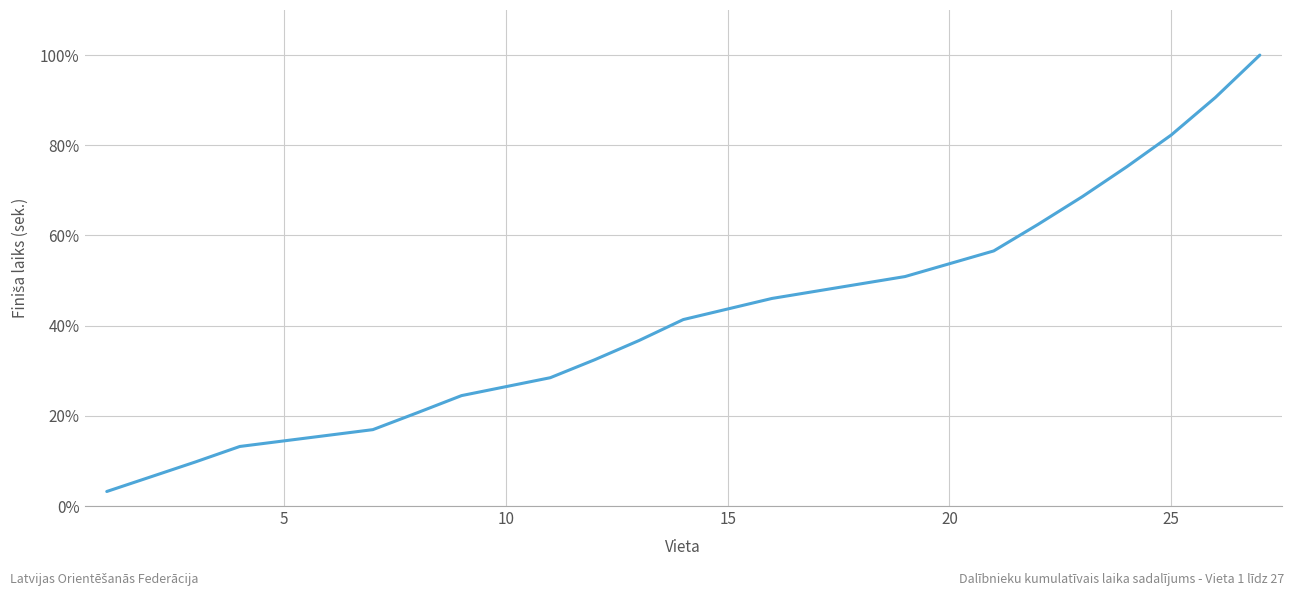

What is the difference between the second highest and minimum values?

87.4